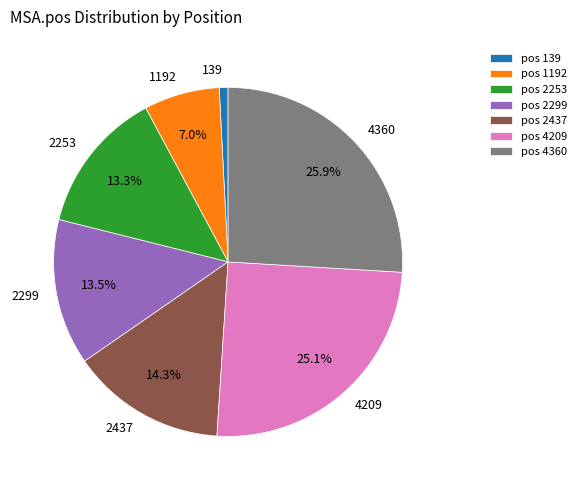

To the nearest percent, what percentage of the pie is 1192?

7%